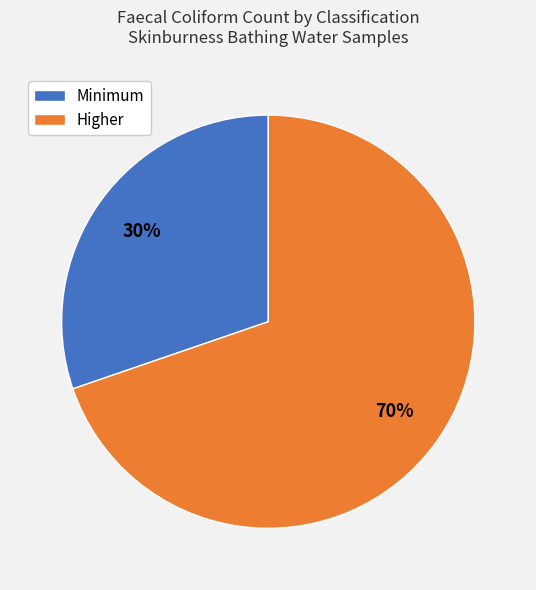

How many segments does this pie chart have?

2